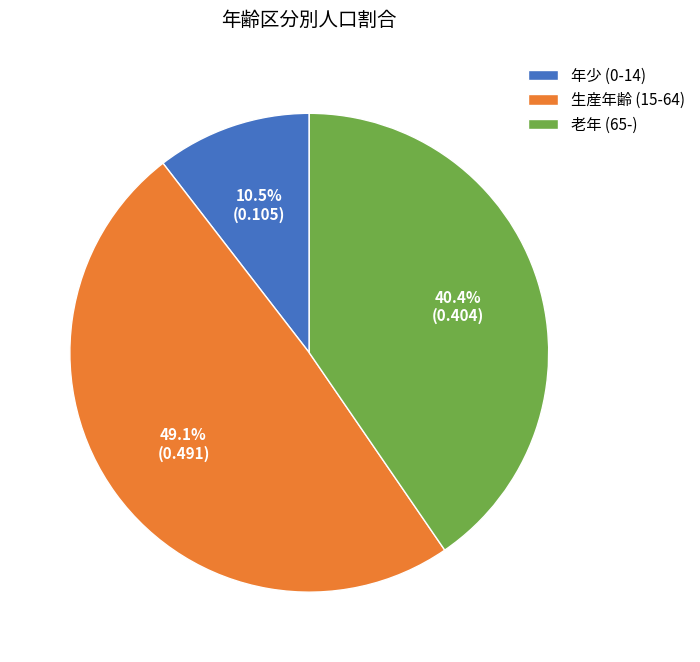

What is the largest slice in the pie chart?

生産年齢 (15-64)